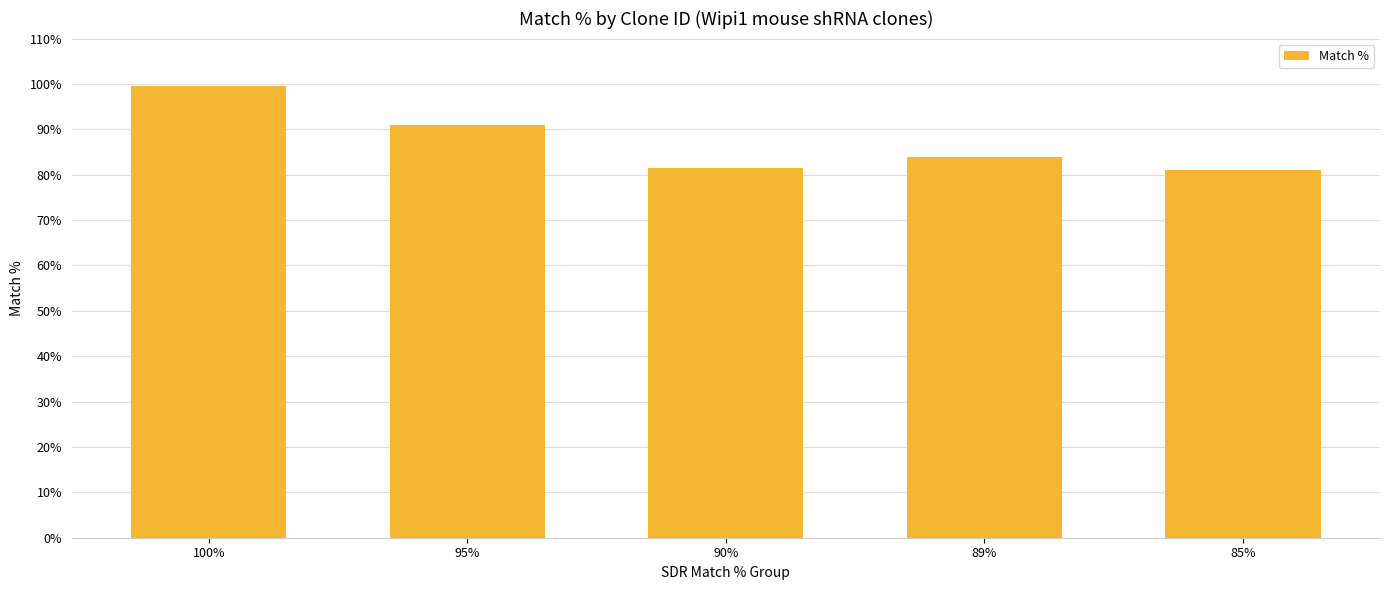

What is the label of the 1st bar from the right?

85%